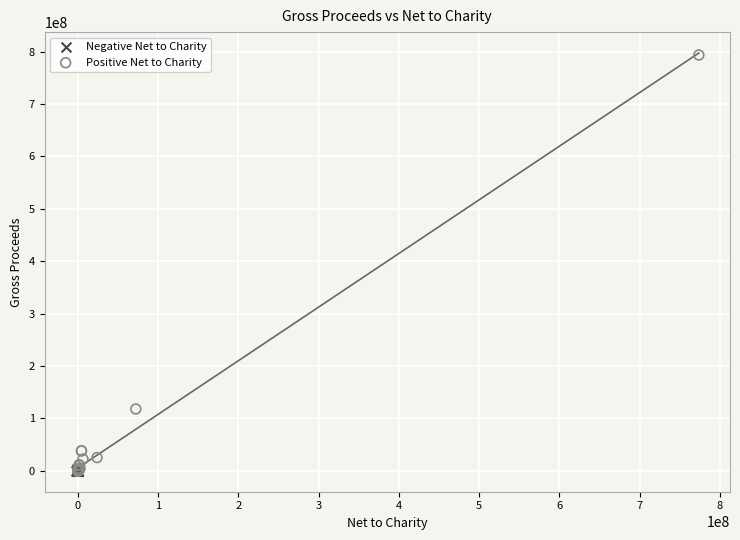

Which series has the widest spread of Y values?

Positive Net to Charity